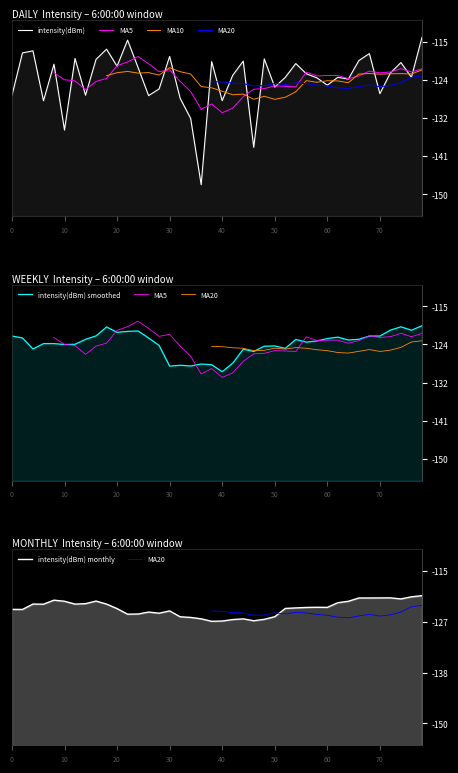

Which series has the widest spread of values?

intensity(dBm)